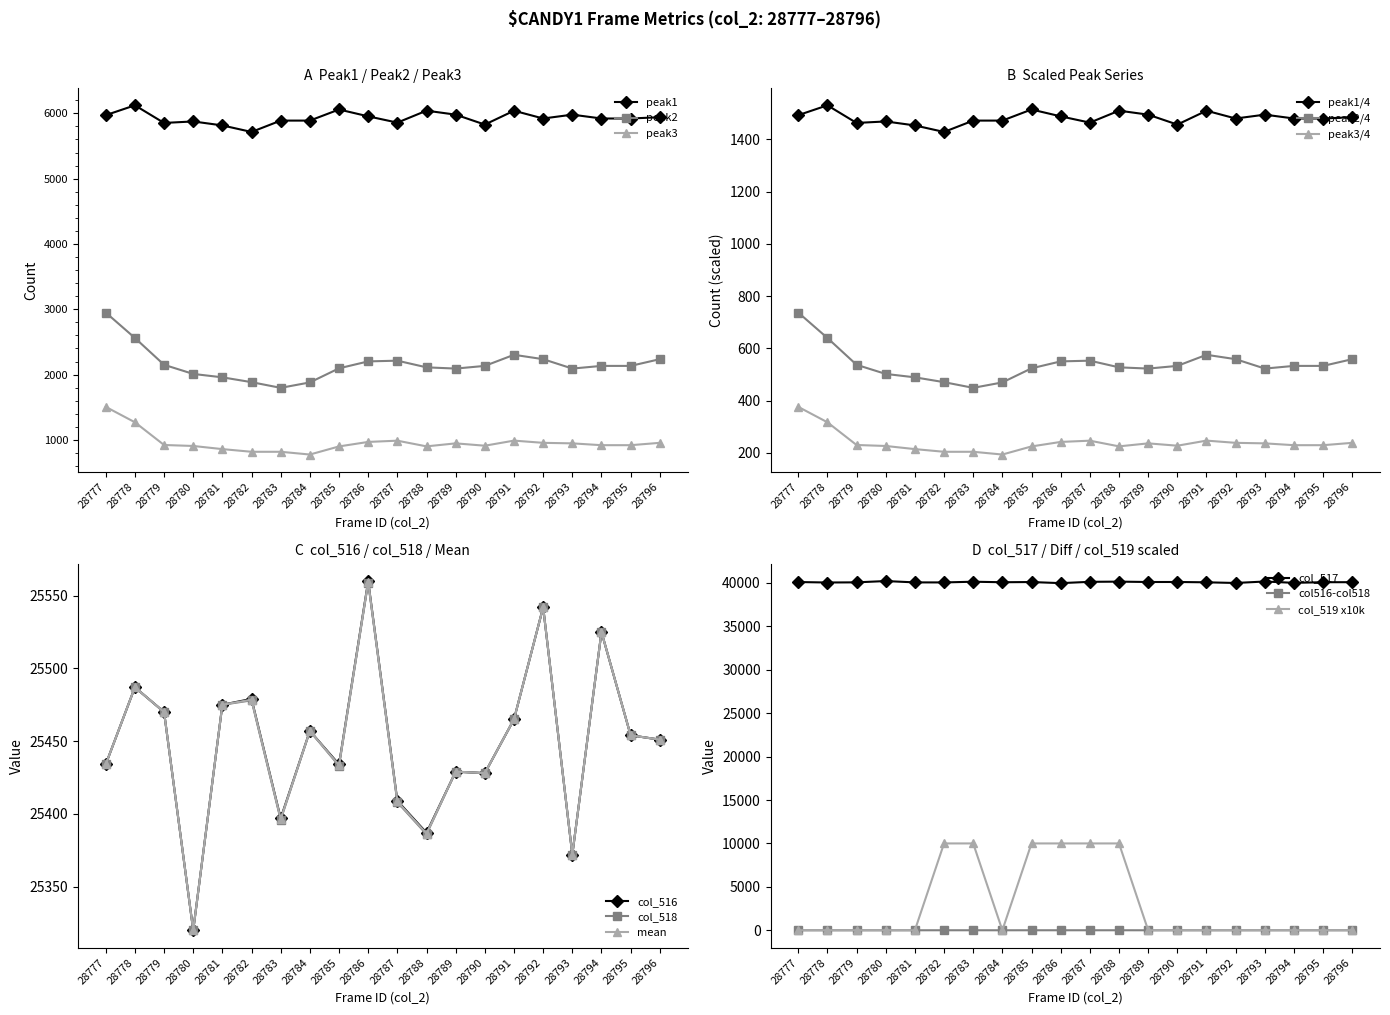

True or false: col_518 and col_519 cross at least once.

False